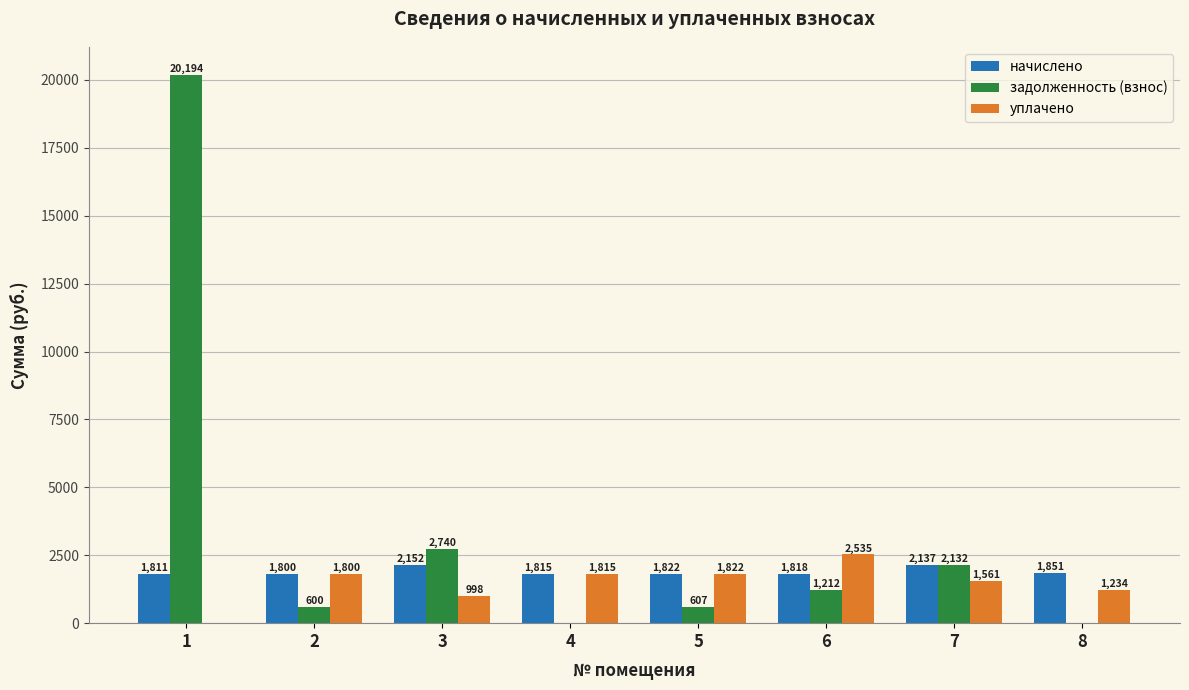

Is it true that уплачено equals 1561.1 at 7?

True